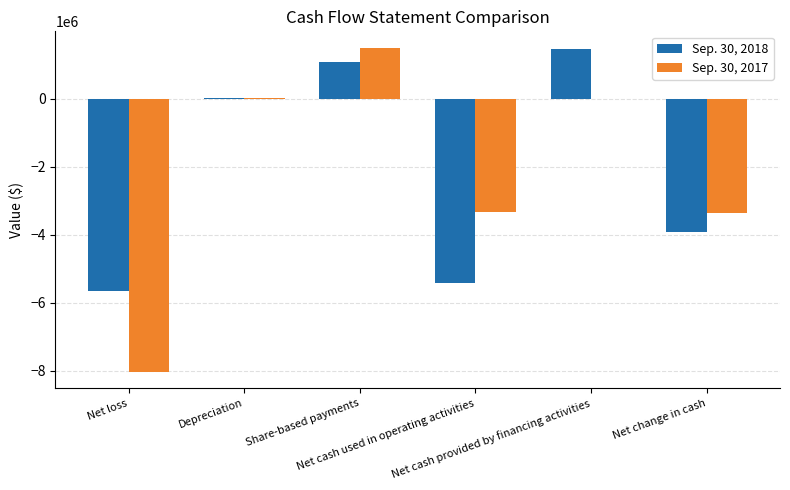

What is the greatest value displayed?

1512310